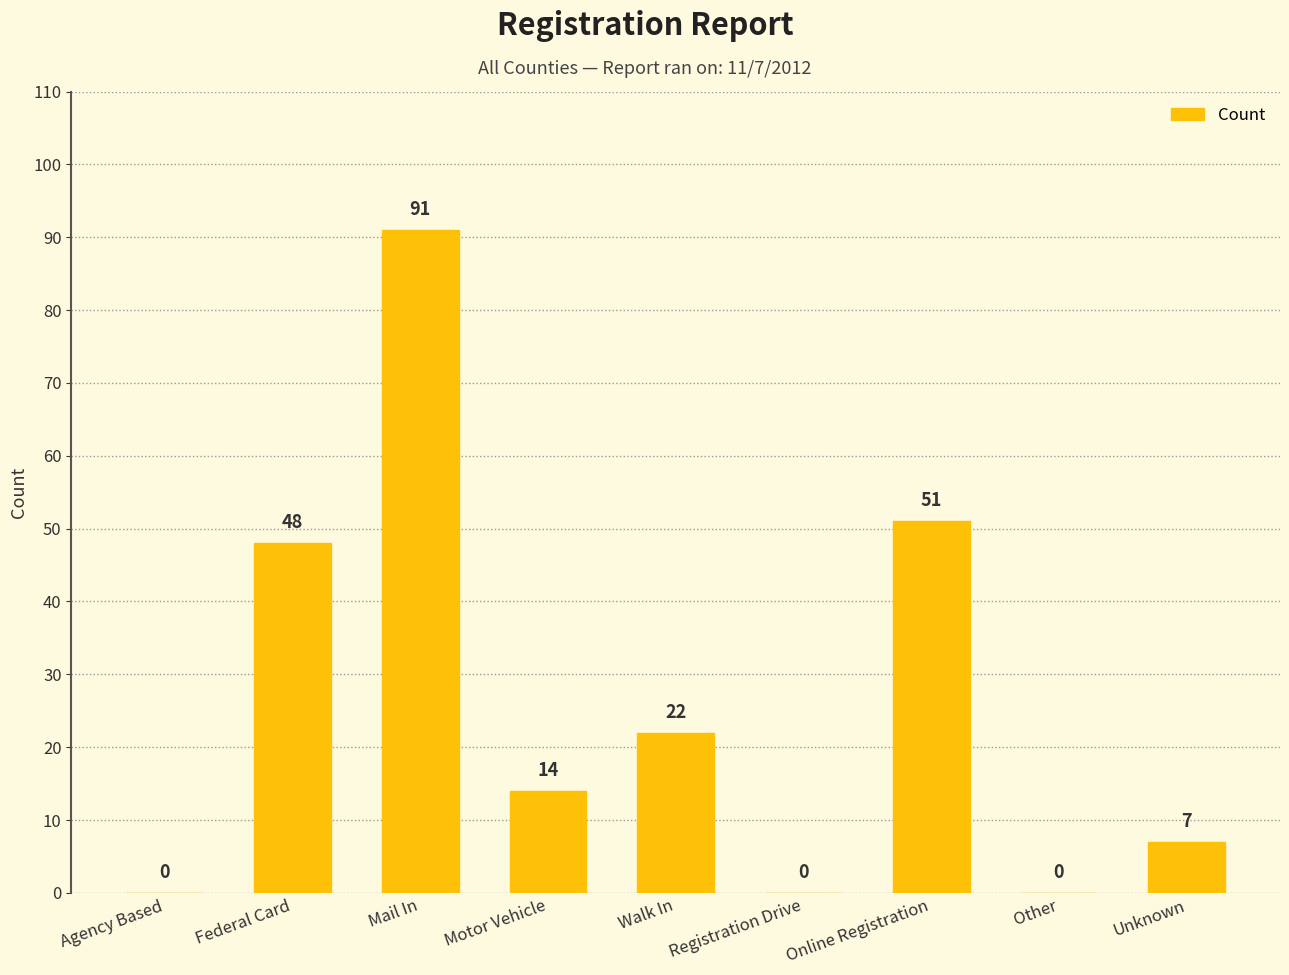

The chart shows a value of 31 at Agency Based. True or false?

False